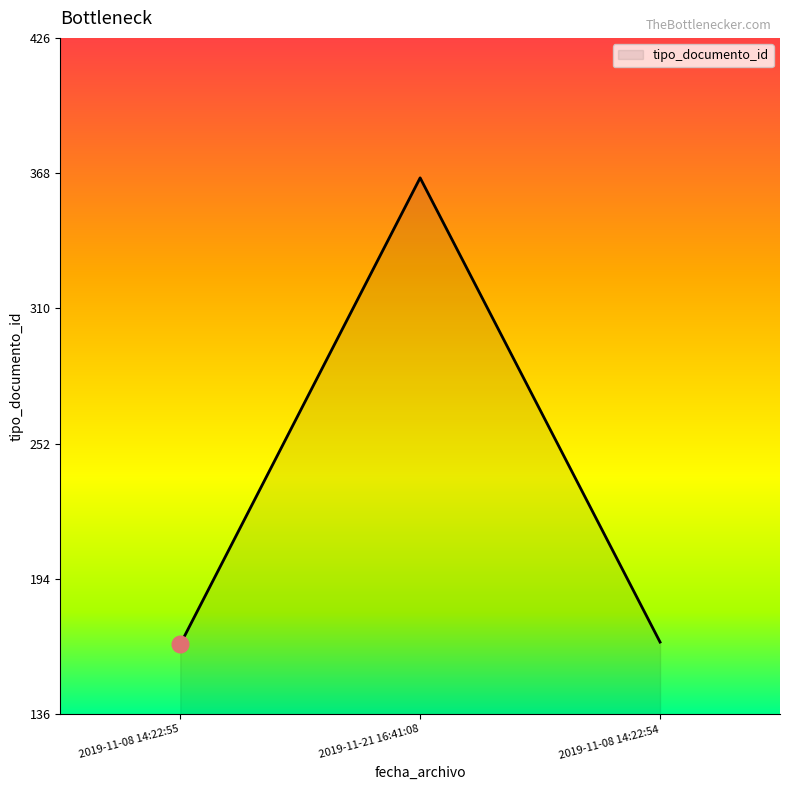

True or false: the data shows 166 at 2019-11-08 14:22:55.

True